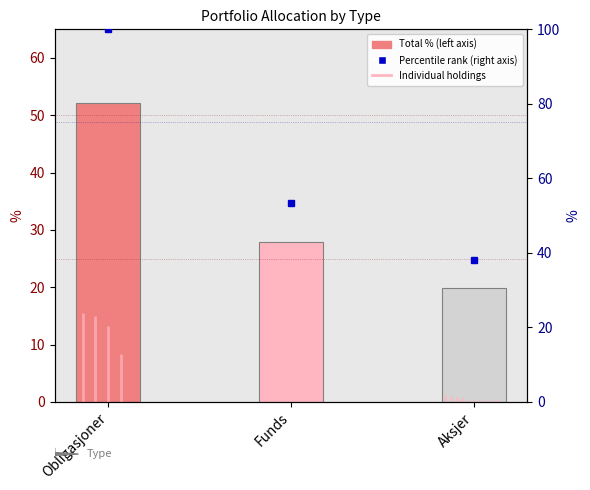

What is the label of the 2nd bar from the right?

Funds